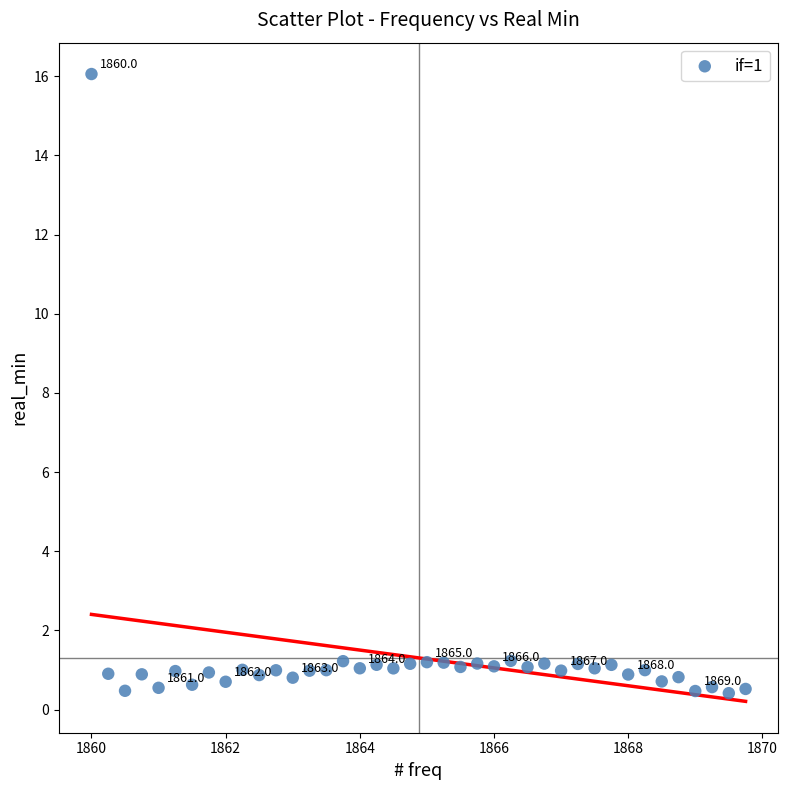

What is the range of Y values (max minus min)?

15.6